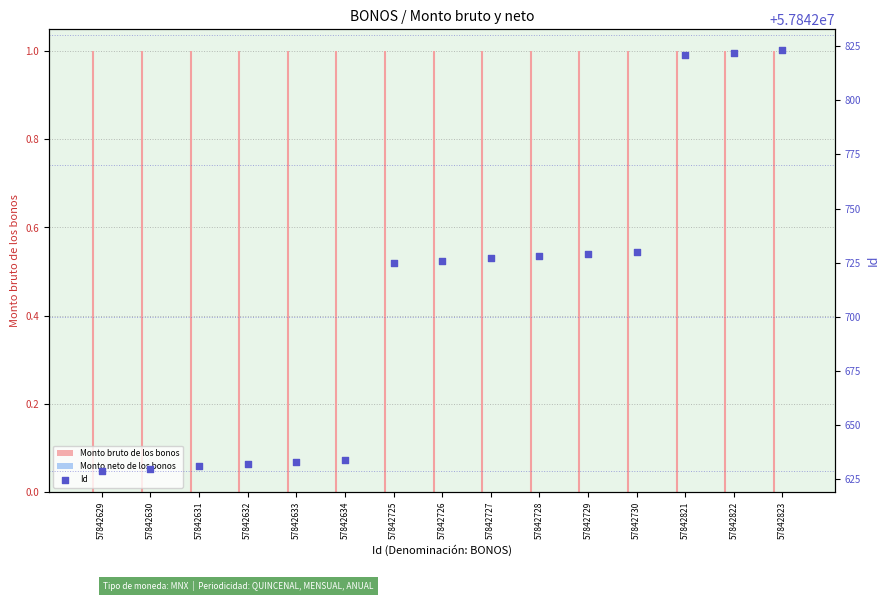

Which series contains the highest Y value?

Id